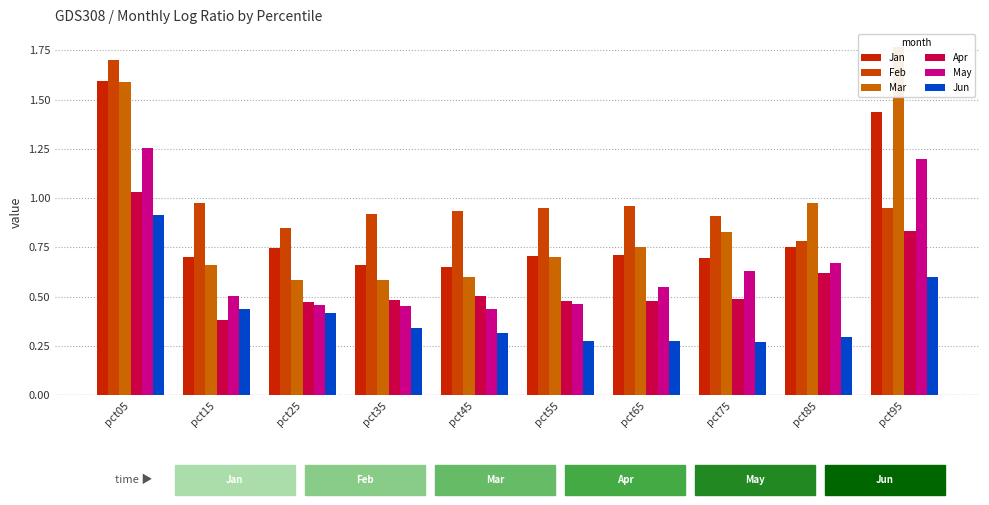

How many bars are there in total?

60